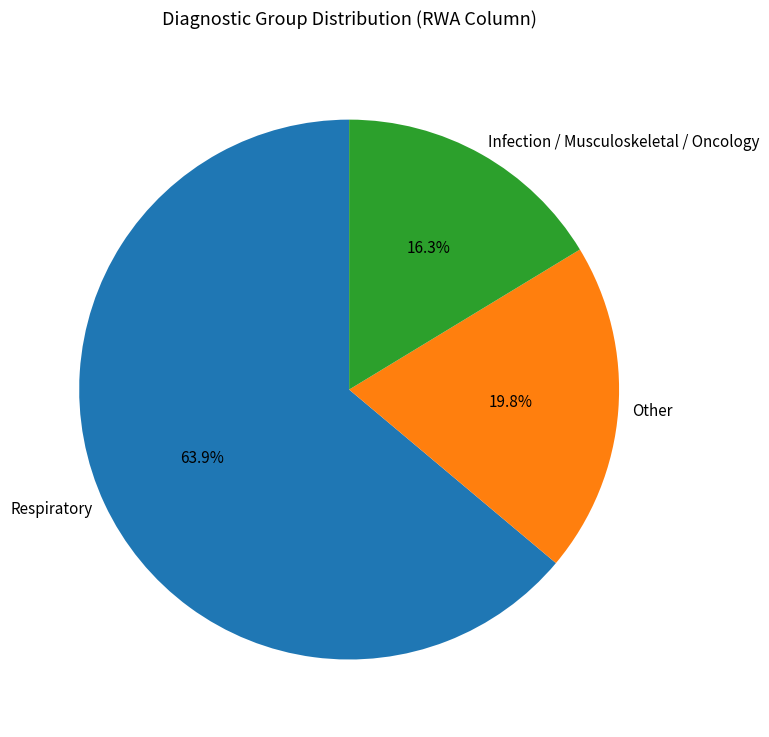

How many segments does this pie chart have?

3